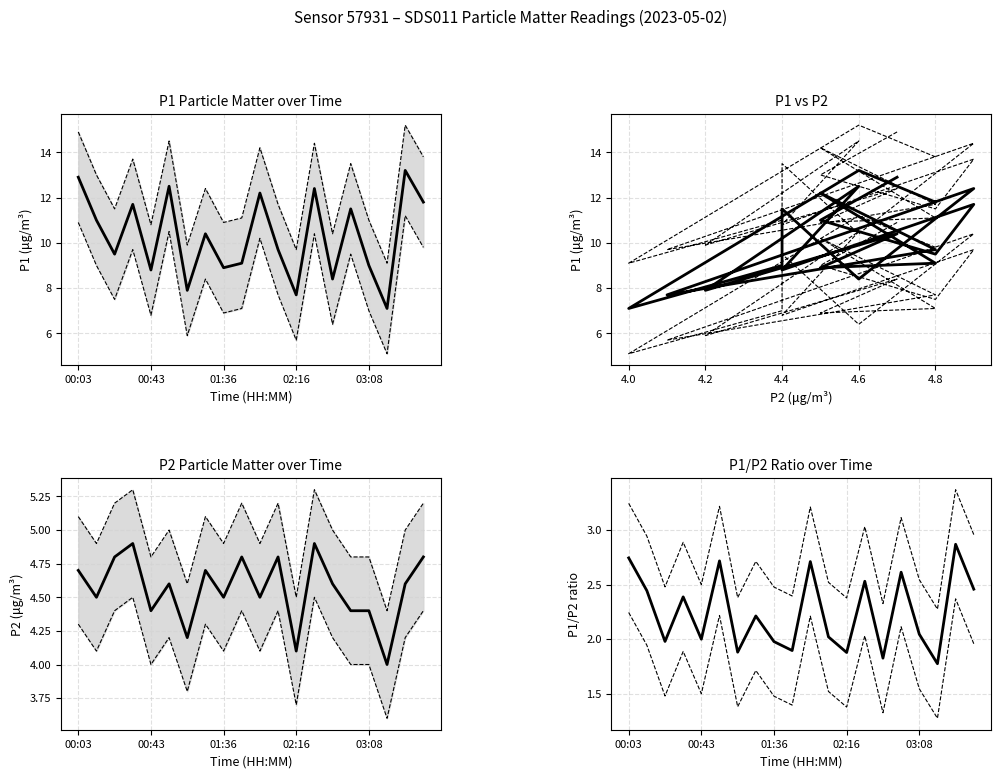

How many interior local valleys does the P1 series have?

7